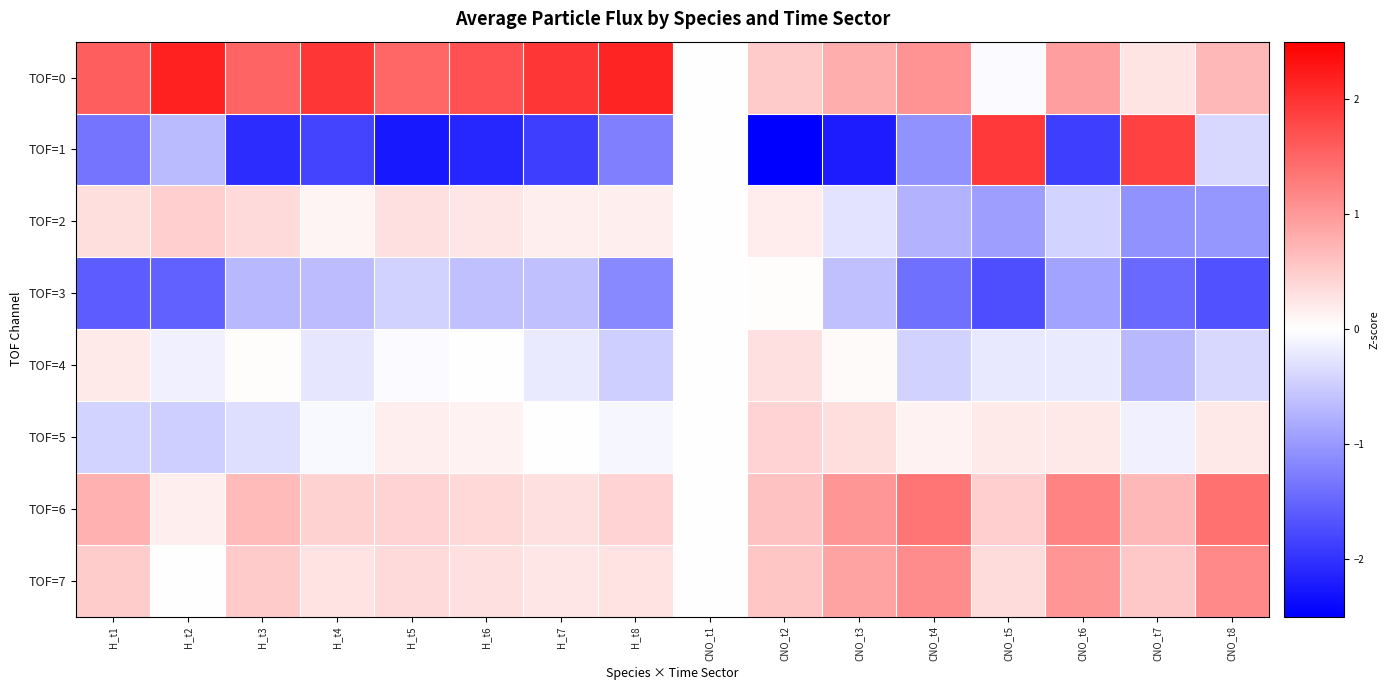

At which category is the sum across all series the highest?

H_t2